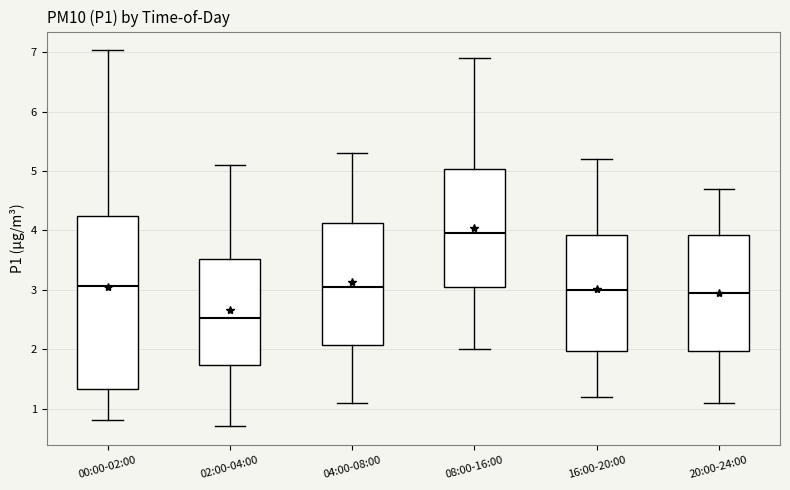

Comparing the boxes themselves (not the whiskers), which one is the tallest?

00:00-02:00